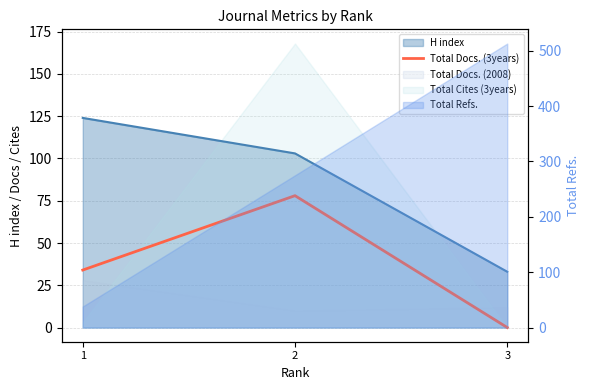

Is it true that the value at 2 is 78?

True